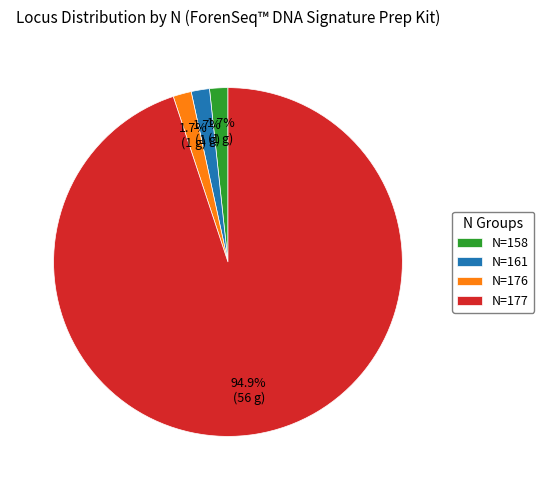

Which category has the biggest portion of the pie?

N=177